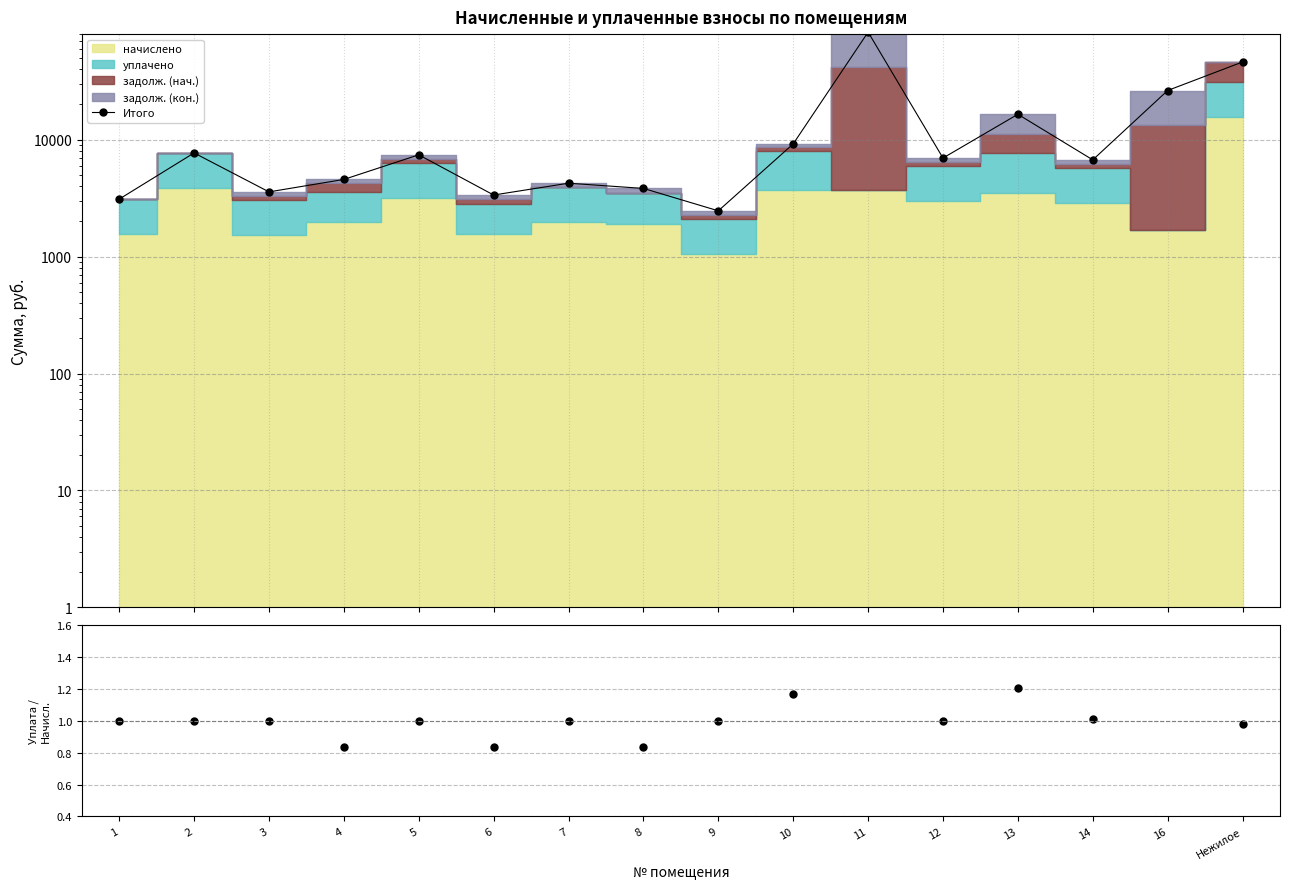

What is the sum of the Итого values at 1 and 12?

10068.1